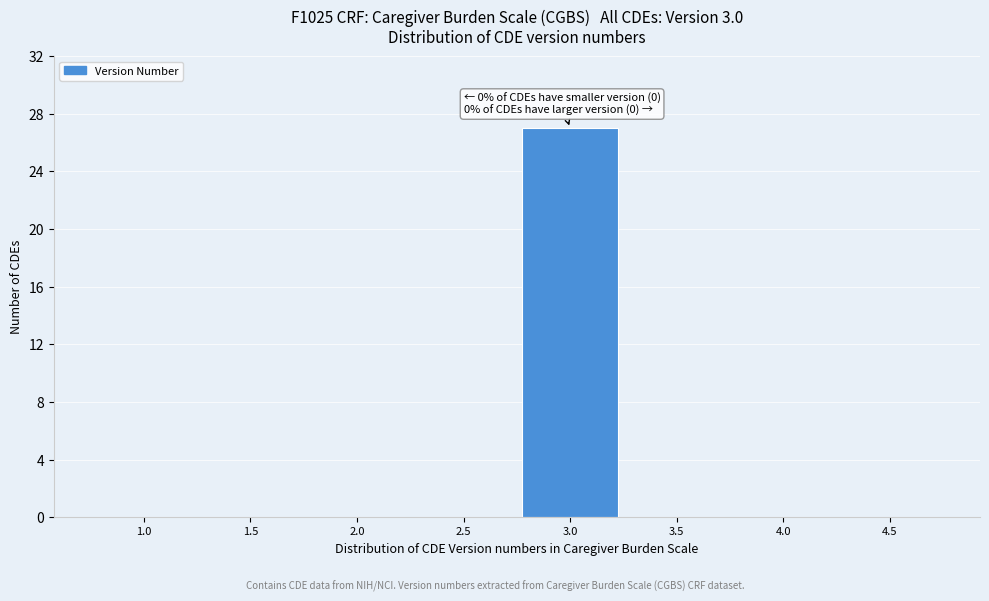

Reading right to left, list all the values displayed in this chart.

4.5=0	4.0=0	3.5=0	3.0=27	2.5=0	2.0=0	1.5=0	1.0=0